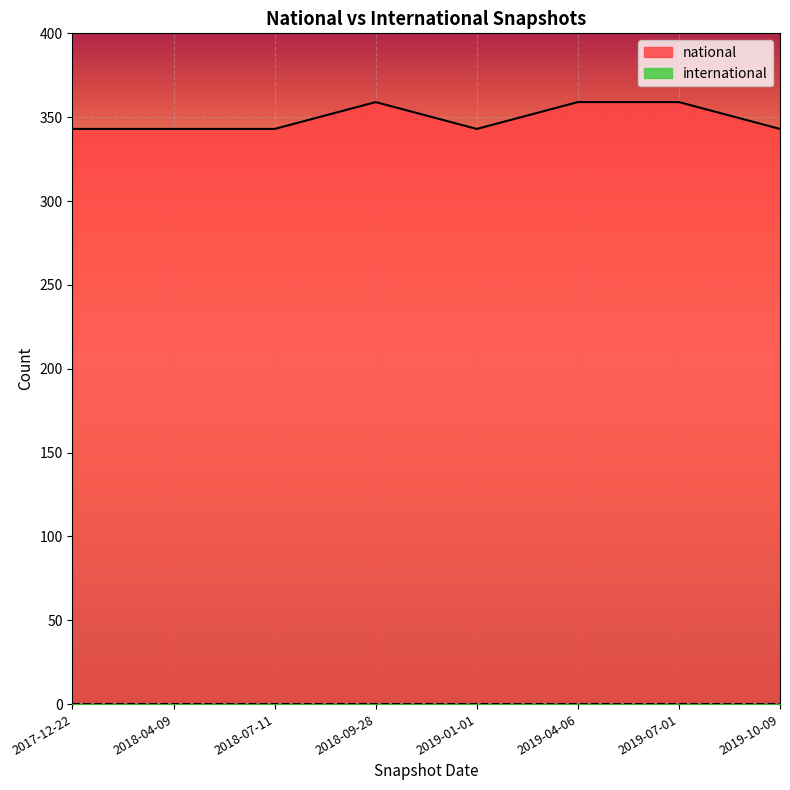

Reading left to right, list all the values displayed in this chart.

343	343	343	359	343	359	359	343